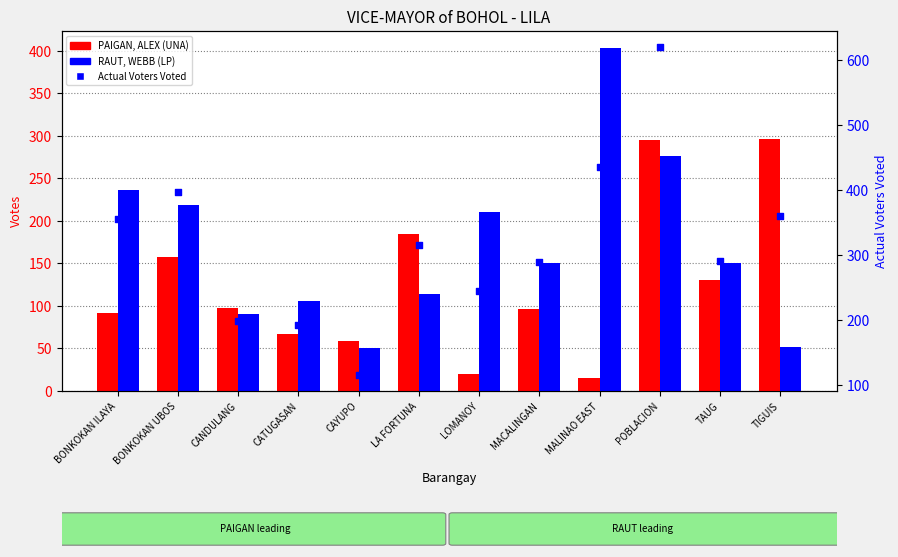

What is the total value across all series at MALINAO EAST?

853